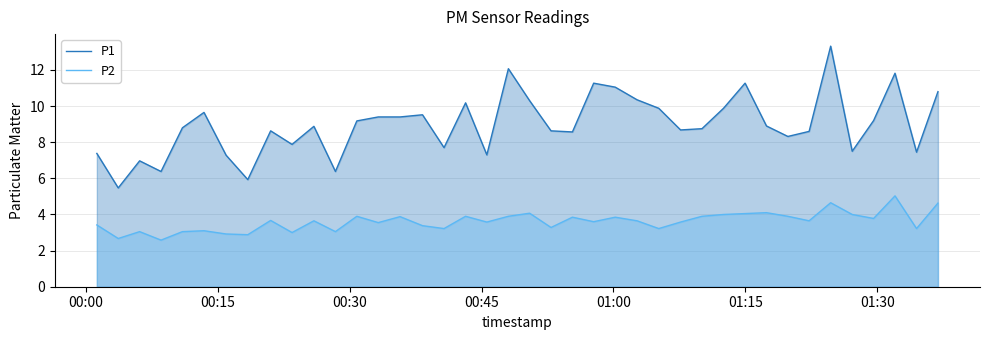

What is the maximum value shown in the chart?

13.3